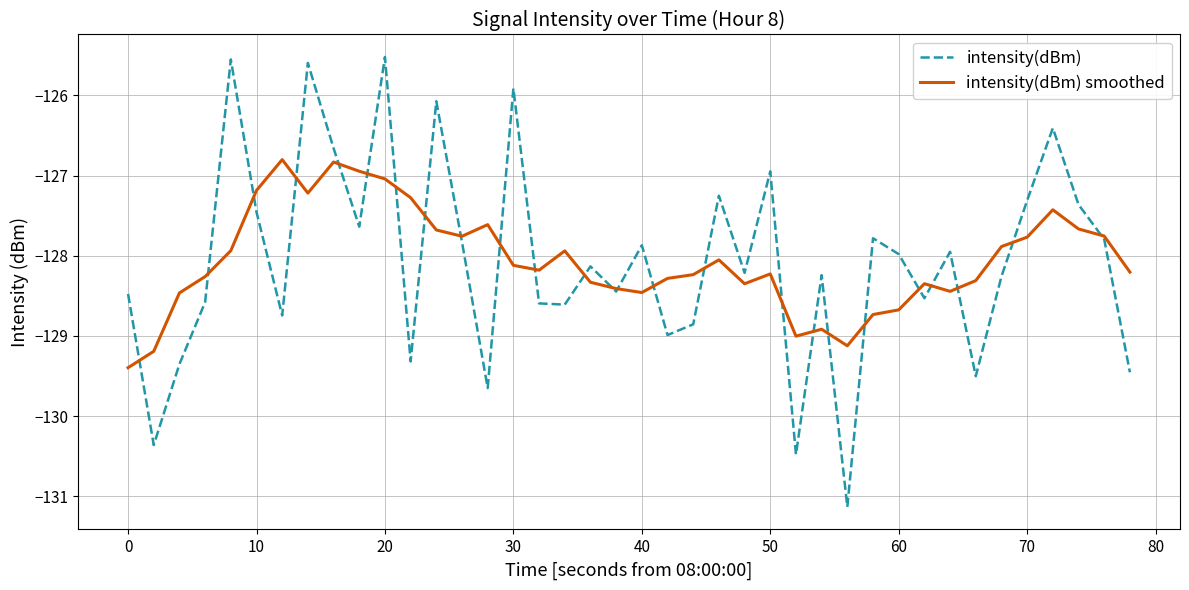

Which series has the largest range (max minus min)?

intensity(dBm)